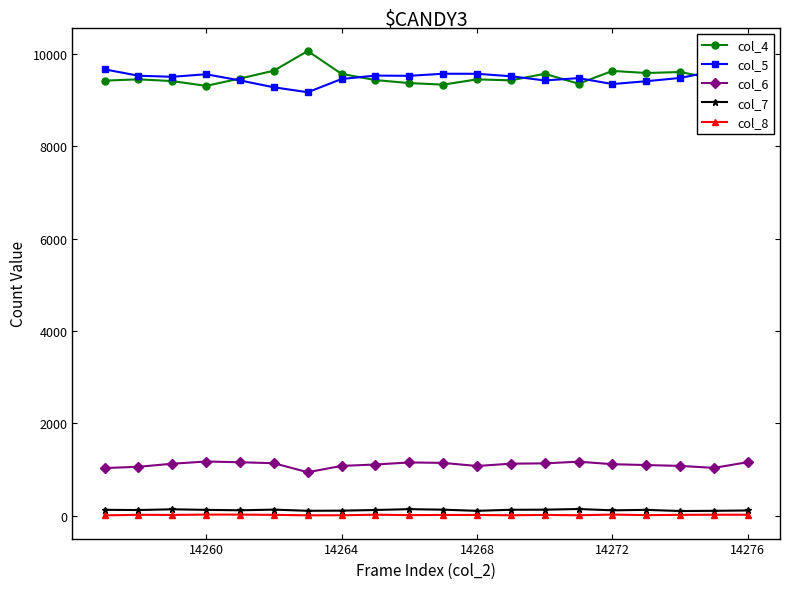

True or false: col_5 and col_8 intersect in this chart.

False